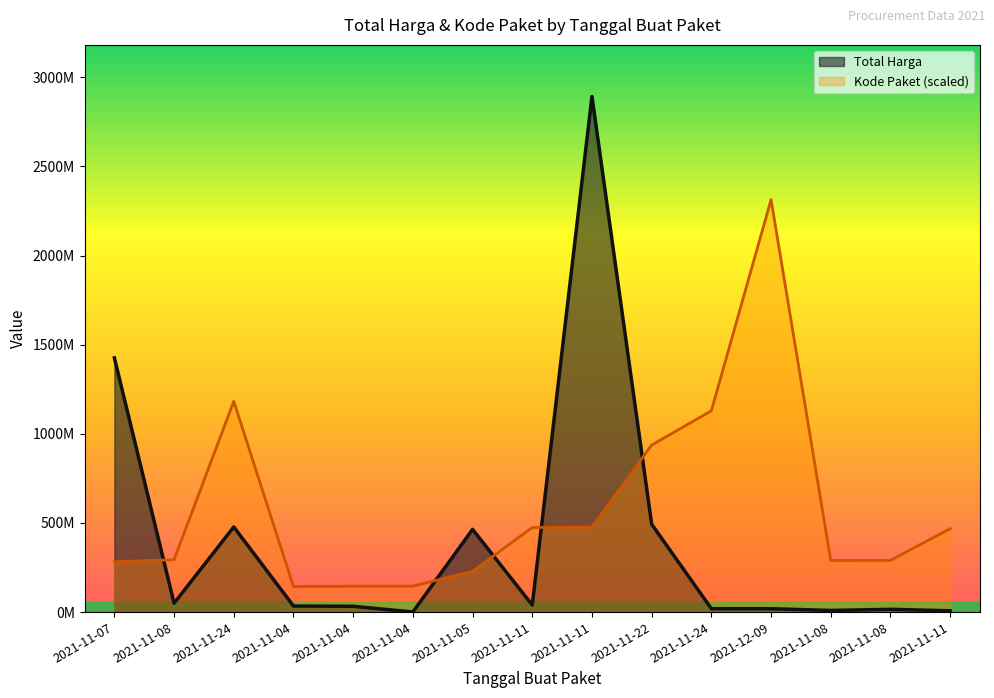

Which series has the largest total across all categories?

Kode Paket (scaled)